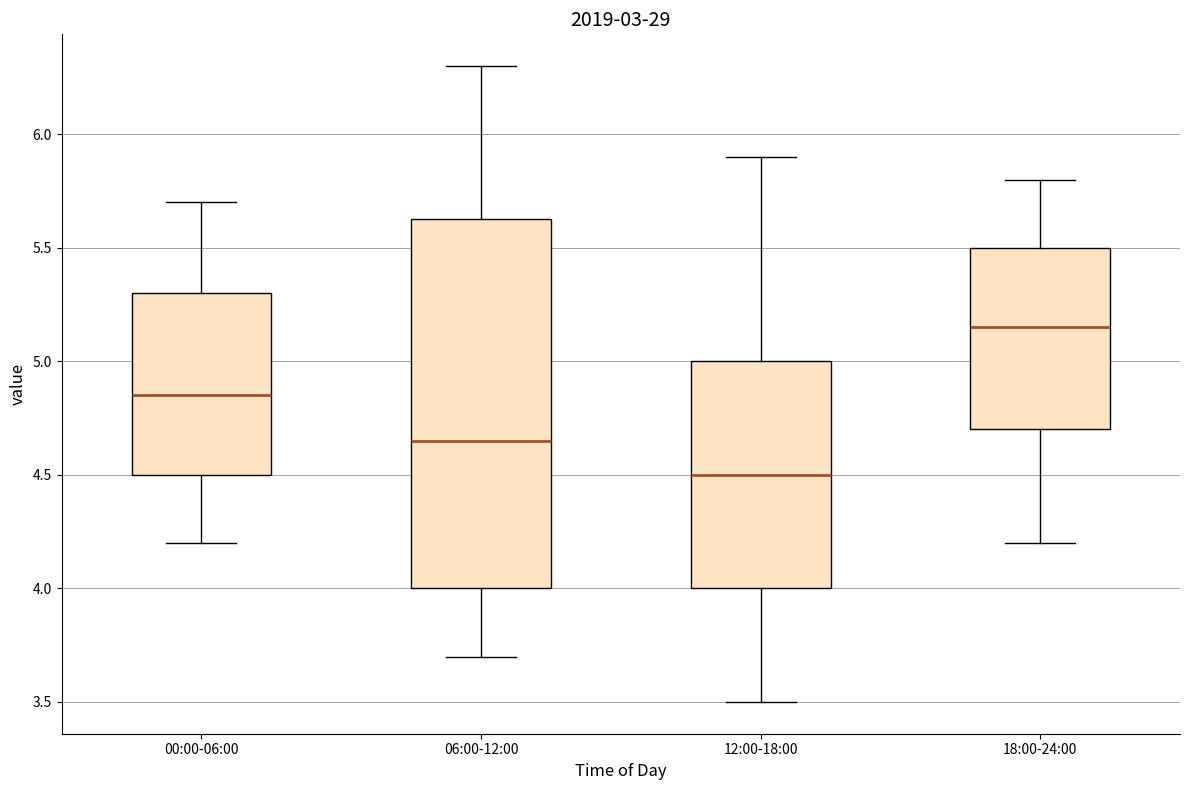

Reading left to right, read every box against the y-axis: the position of its median line, the range the box covers, and the ends of its whiskers. The values are not printed on the chart, so give them approximately, as read against the axis.

00:00-06:00: median 4.85, box 4.50 to 5.30, whiskers 4.20 to 5.70
06:00-12:00: median 4.65, box 4.00 to 5.65, whiskers 3.70 to 6.30
12:00-18:00: median 4.50, box 4.00 to 5.00, whiskers 3.50 to 5.90
18:00-24:00: median 5.15, box 4.70 to 5.50, whiskers 4.20 to 5.80